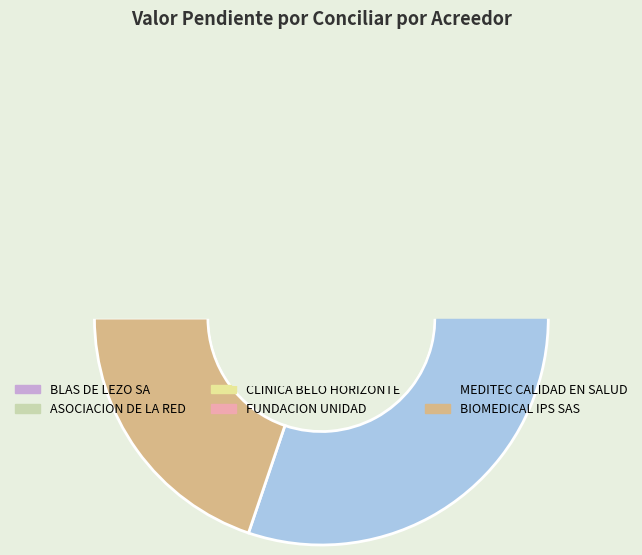

To the nearest percent, what is the difference between the largest and smallest slice percentages?

51%